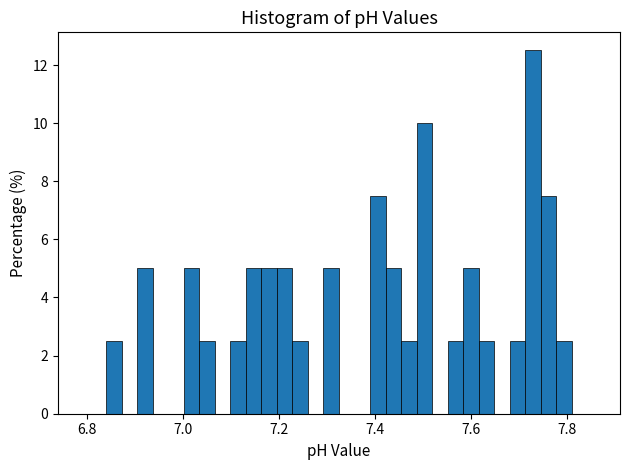

Read against the x-axis, roughly where is the centre of the tallest bar?

7.72